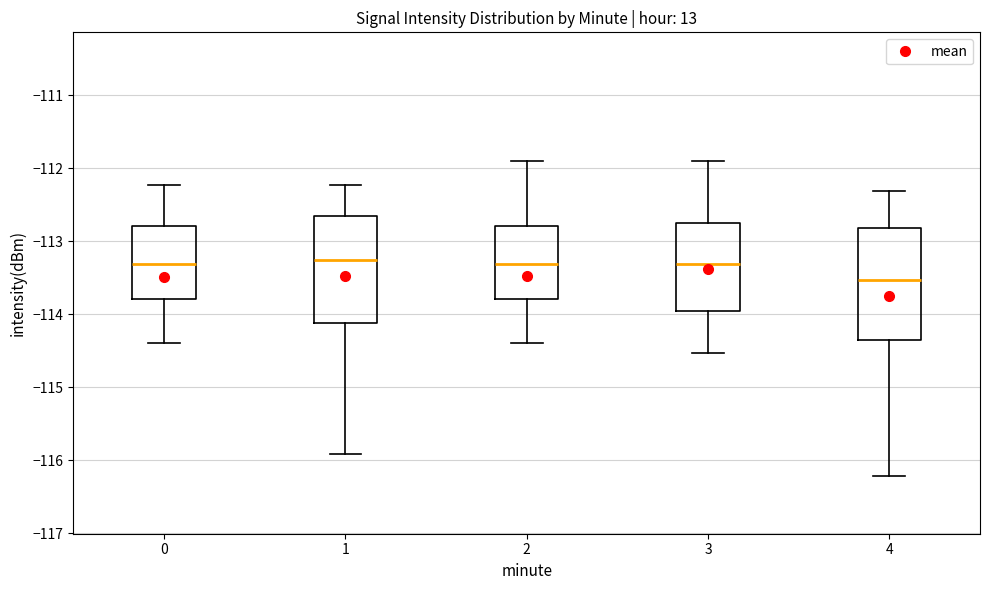

Reading left to right, read every box against the y-axis: the position of its median line, the range the box covers, and the ends of its whiskers. The values are not printed on the chart, so give them approximately, as read against the axis.

0: median -113.3, box -113.8 to -112.8, whiskers -114.4 to -112.2
1: median -113.3, box -114.1 to -112.7, whiskers -115.9 to -112.2
2: median -113.3, box -113.8 to -112.8, whiskers -114.4 to -111.9
3: median -113.3, box -114.0 to -112.7, whiskers -114.5 to -111.9
4: median -113.5, box -114.4 to -112.8, whiskers -116.2 to -112.3